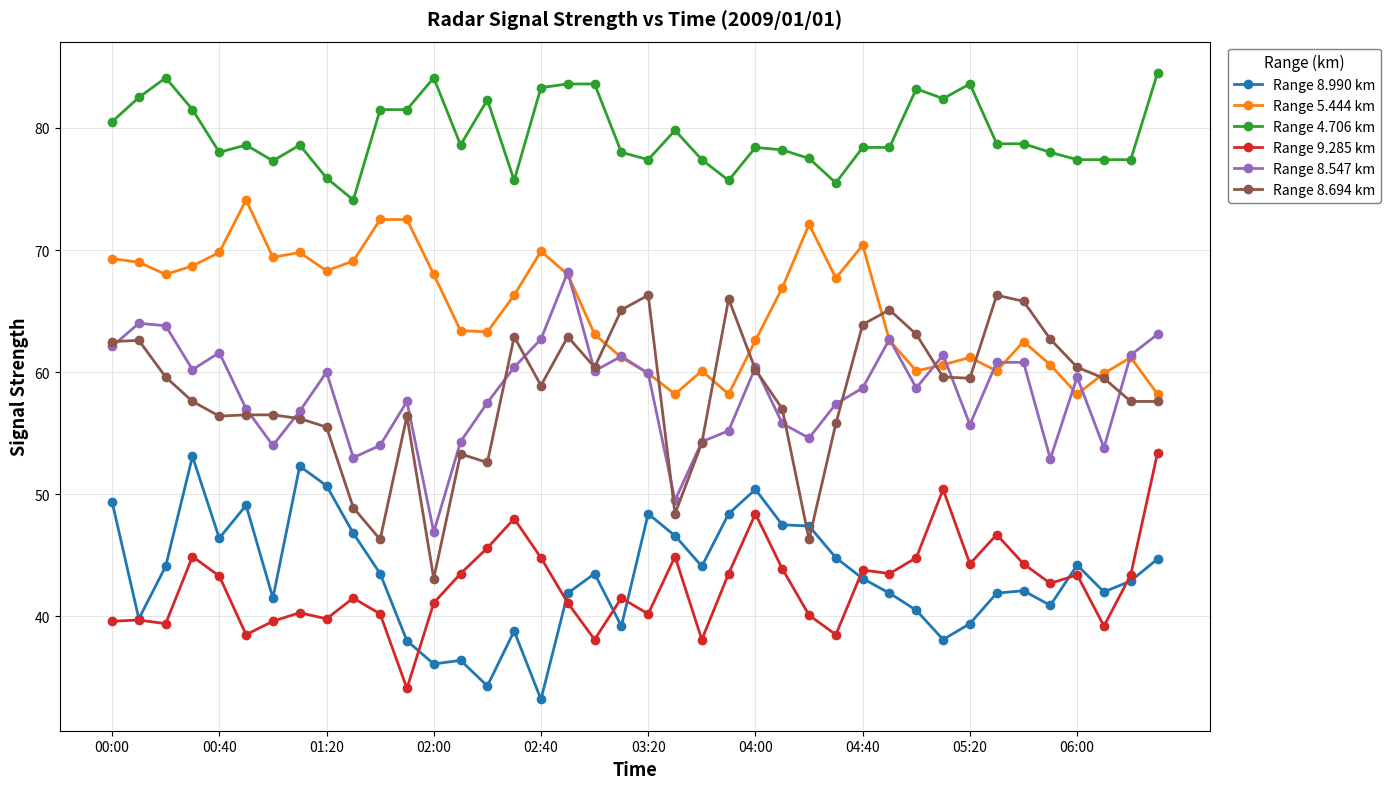

Which series has the widest spread of values?

Range 8.694 km